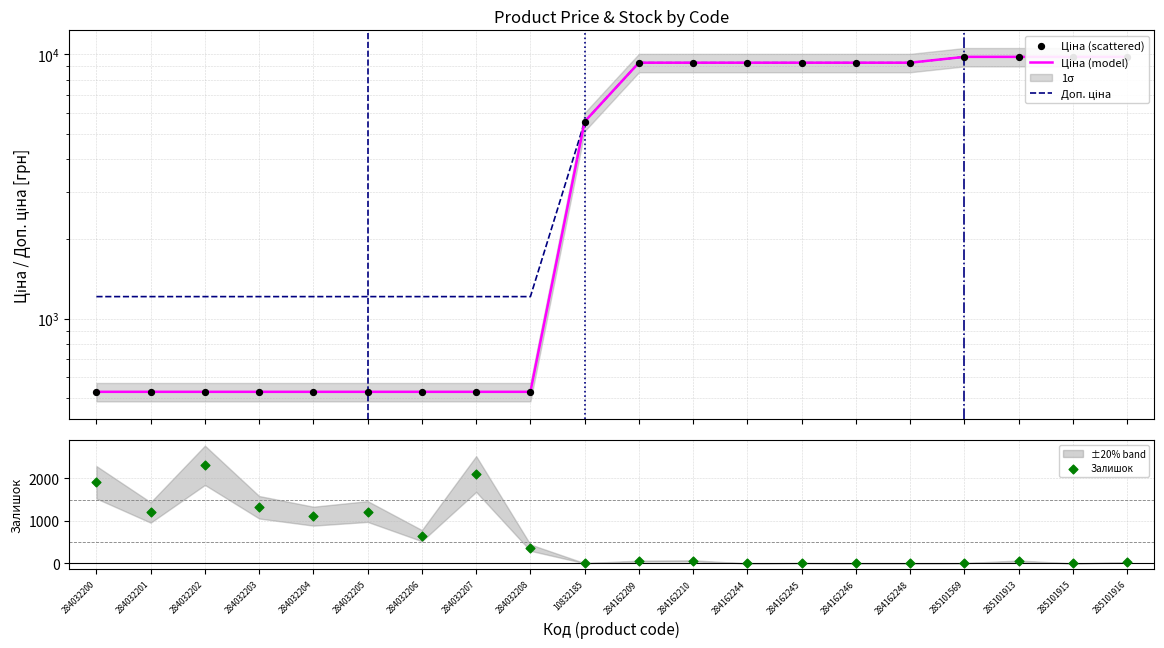

Which series has the largest Y range (max minus min)?

Ціна (model)